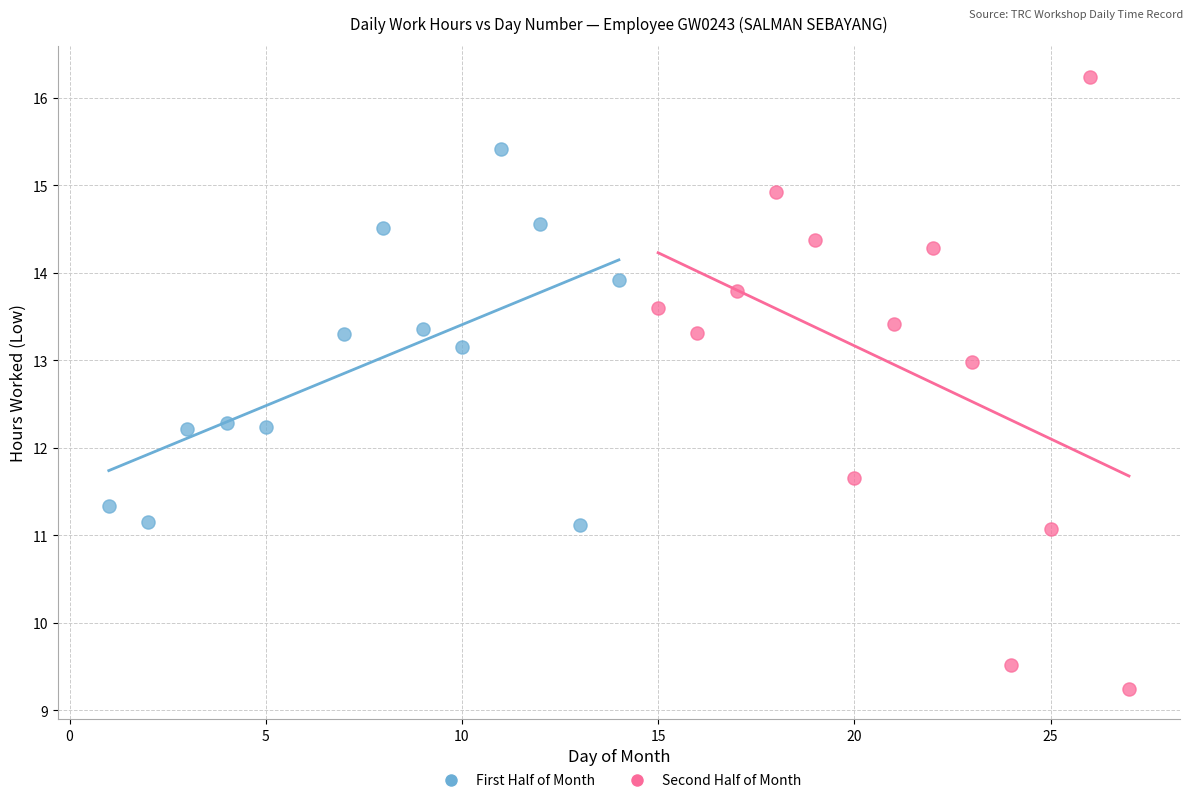

Which series reaches the maximum Y coordinate?

Second Half of Month